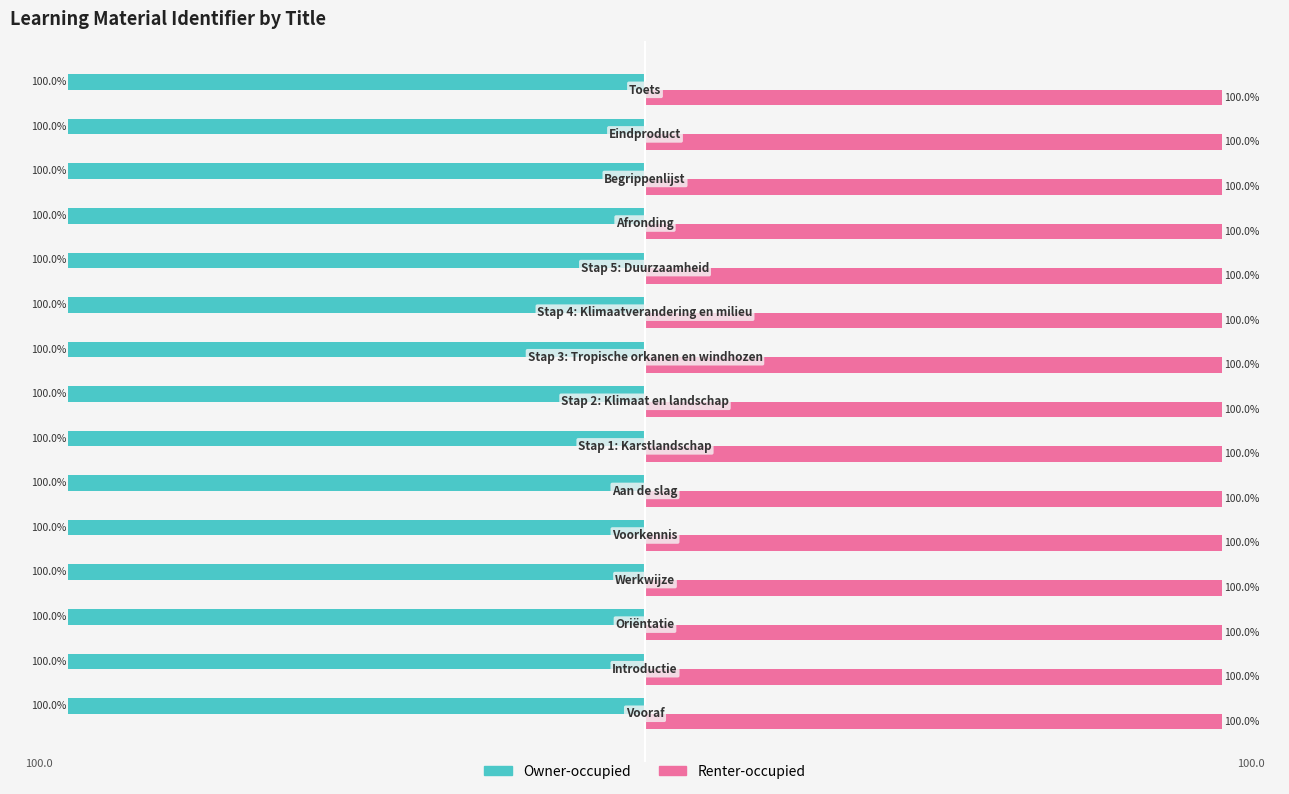

Which series has the largest total across all categories?

Renter-occupied